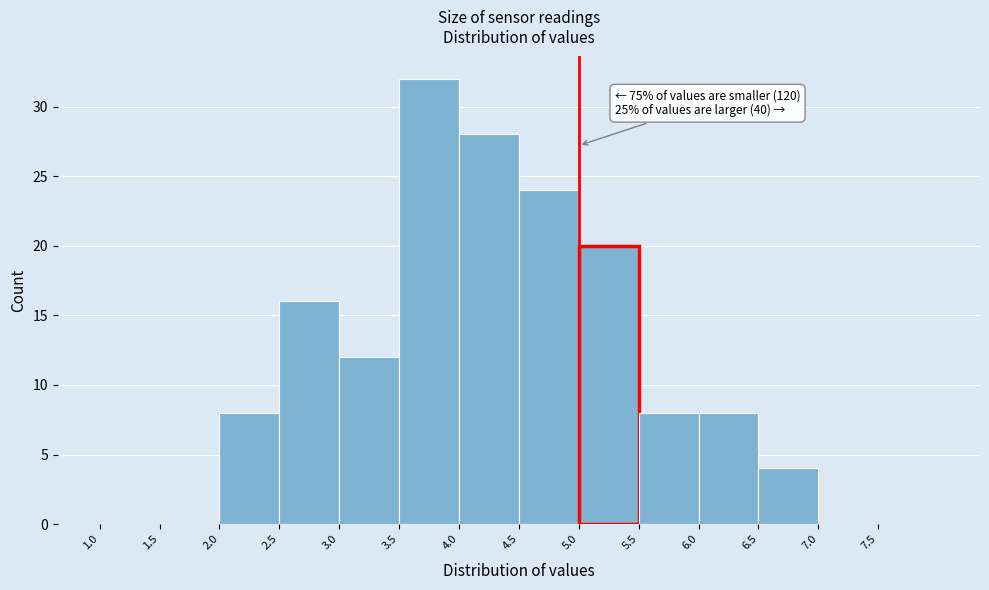

Over which range of the x-axis is the bar tallest?

3.5 to 4.0